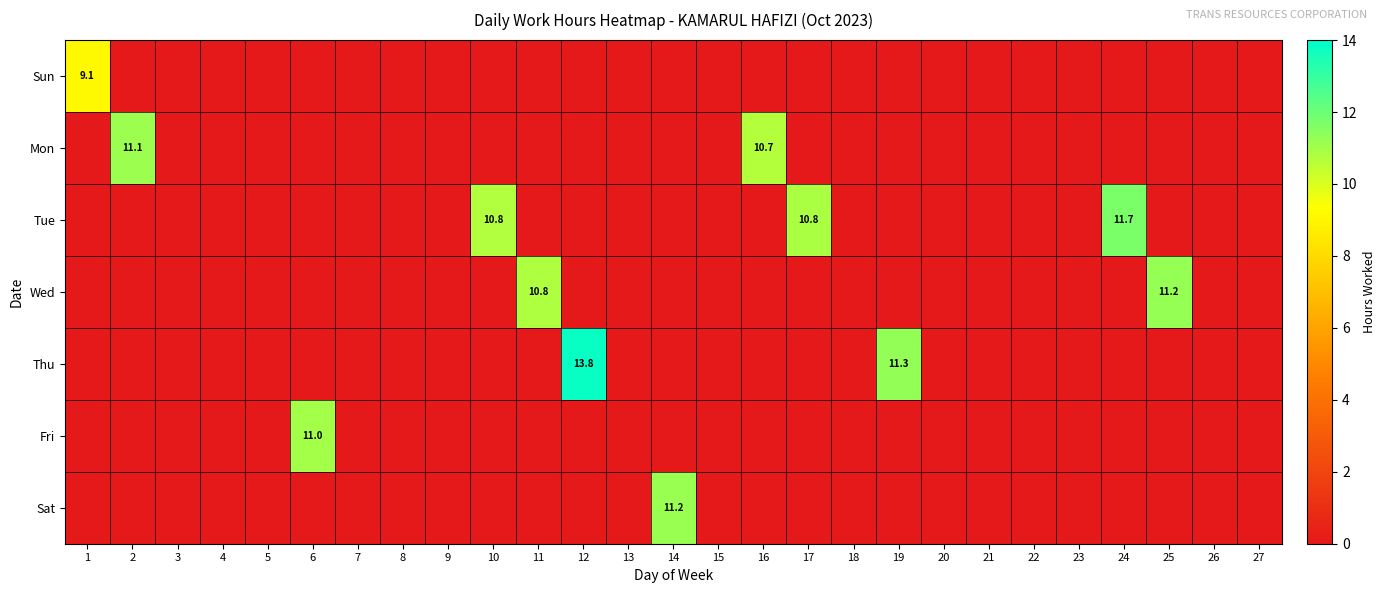

How many categories are shown in the chart?

27